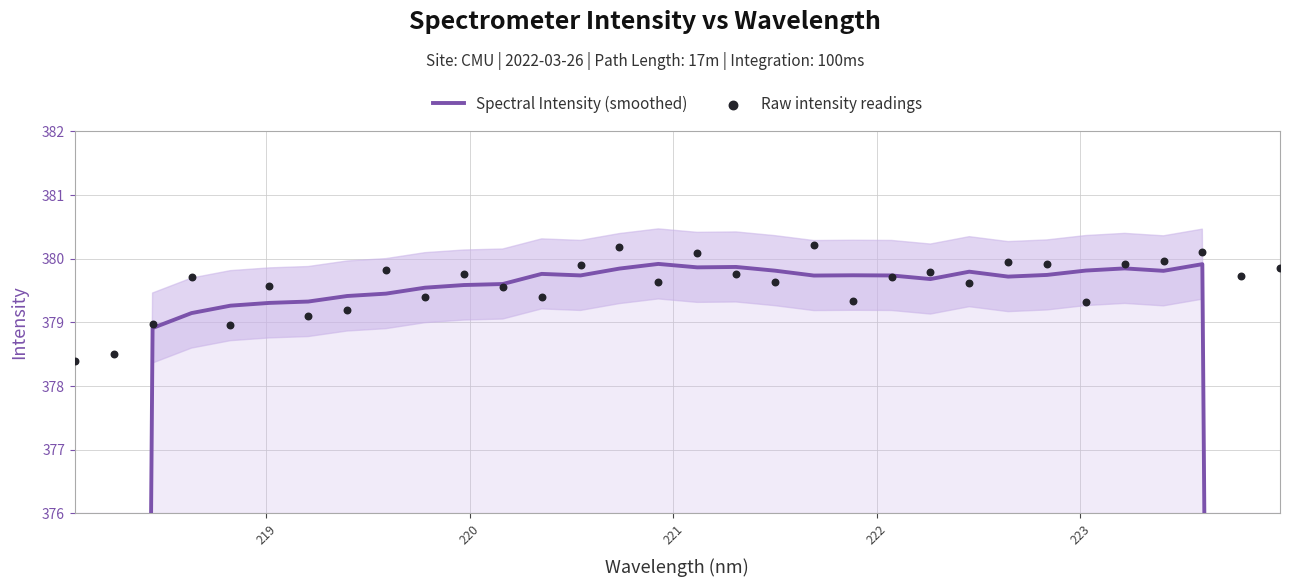

Which series has the largest total across all categories?

Raw intensity readings